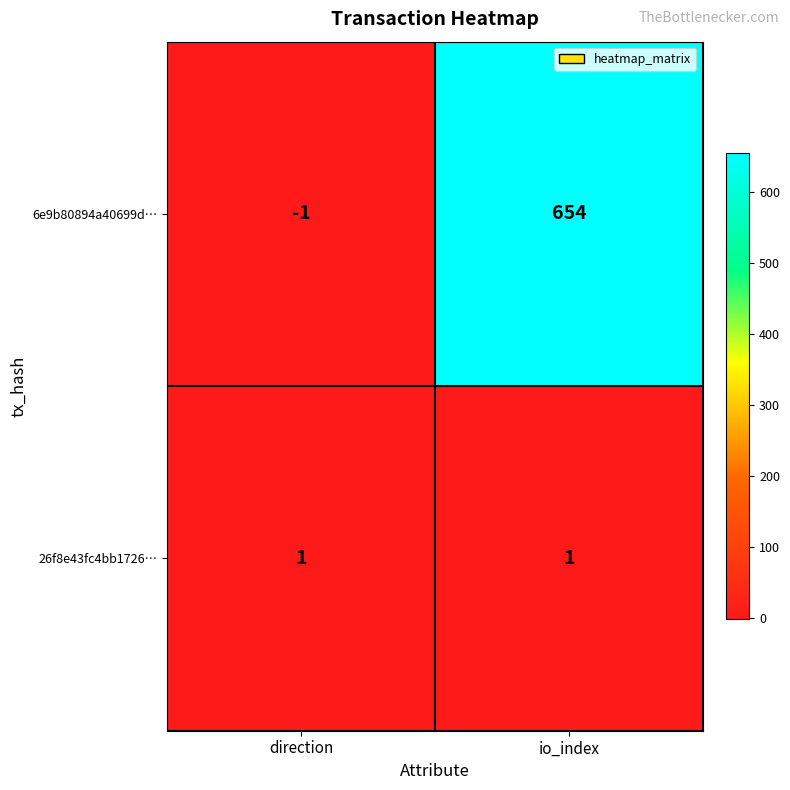

Which category has the highest value in the 6e9b80894a40699d… series?

io_index